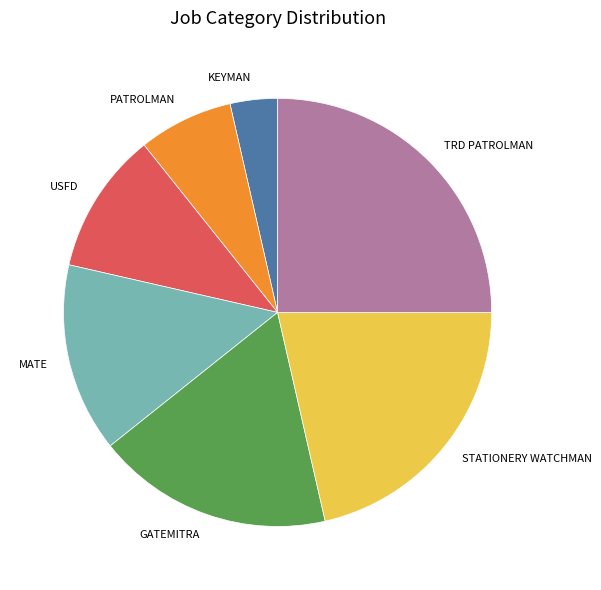

Which category has the smallest portion of the pie?

KEYMAN